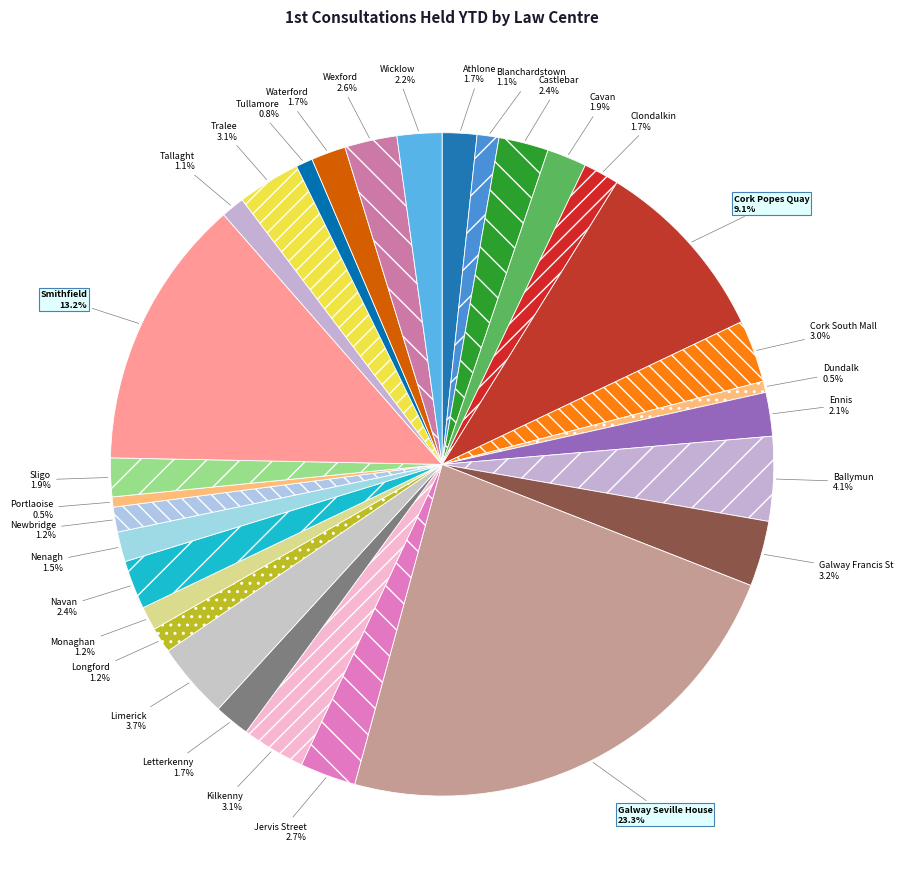

Count the number of slices in the pie.

30